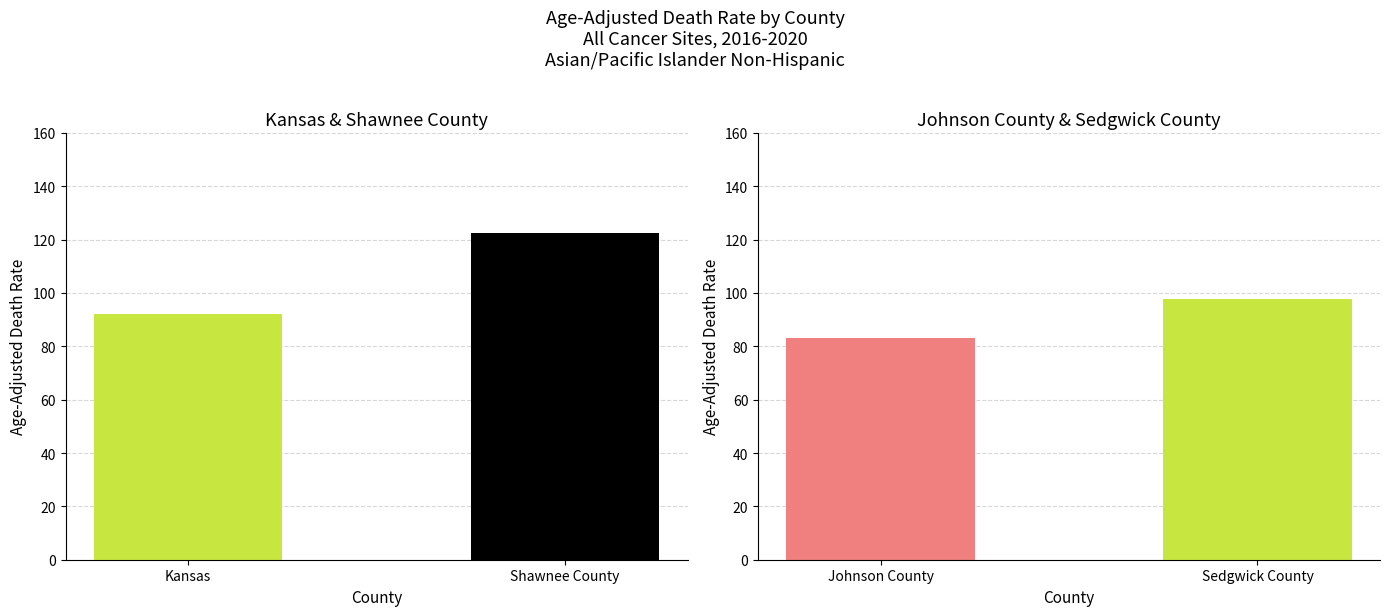

What is the label of the 2nd bar from the left?

Sedgwick County